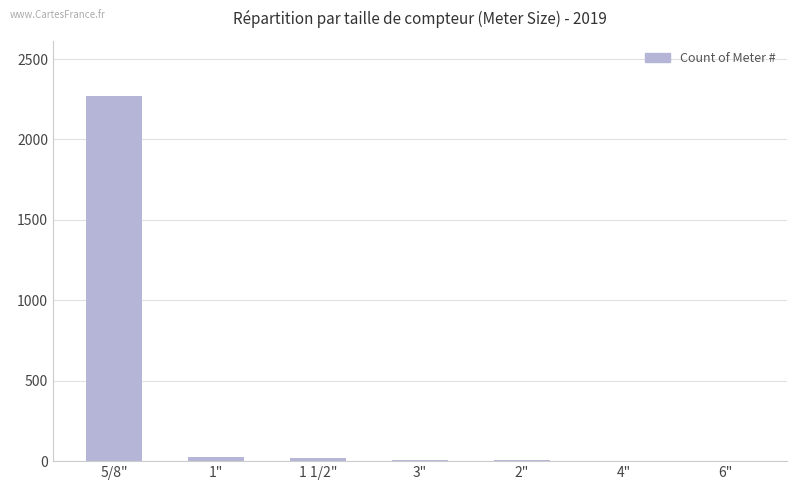

What is the sum of all values?

2336